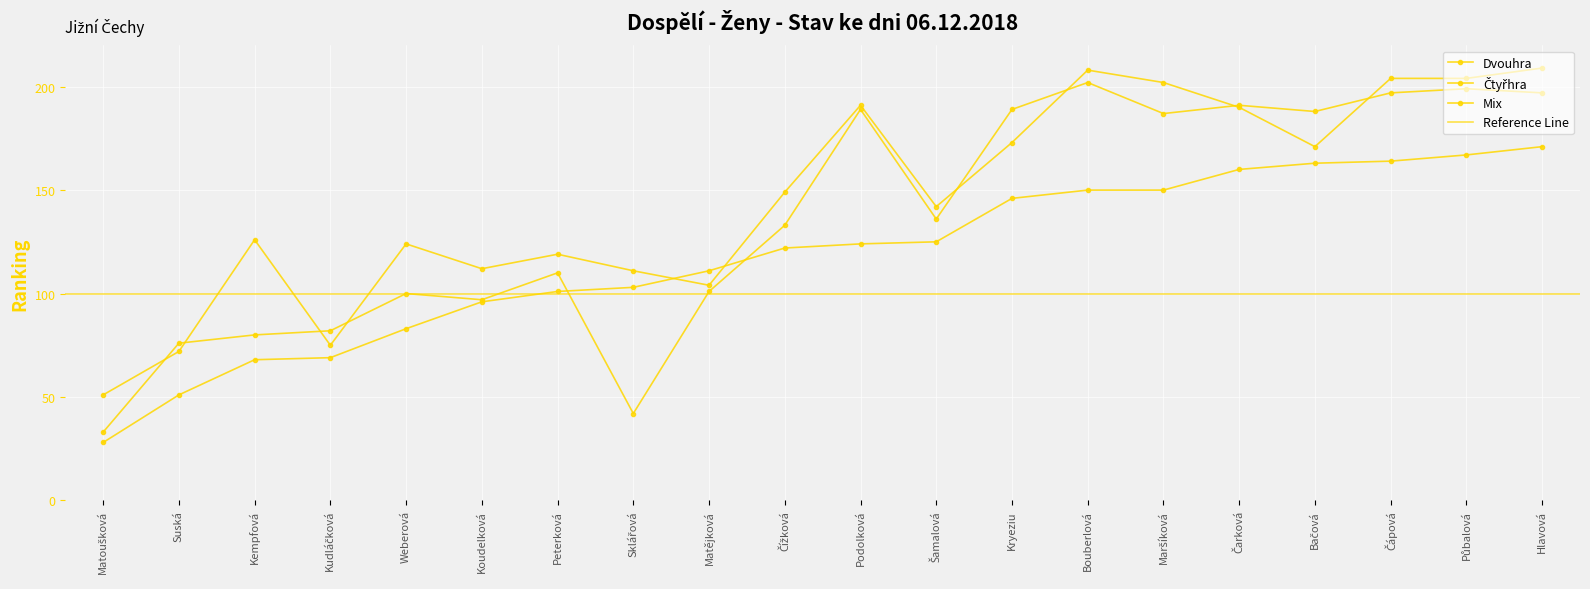

At how many categories does at least one series exceed 62?

19